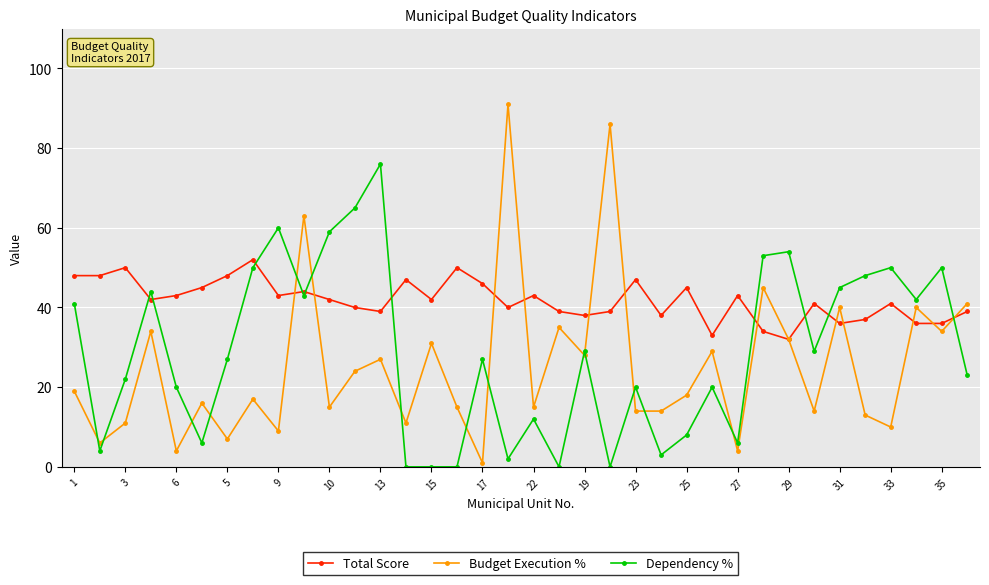

True or false: Dependency % has more than 1 points higher than both neighbors.

True